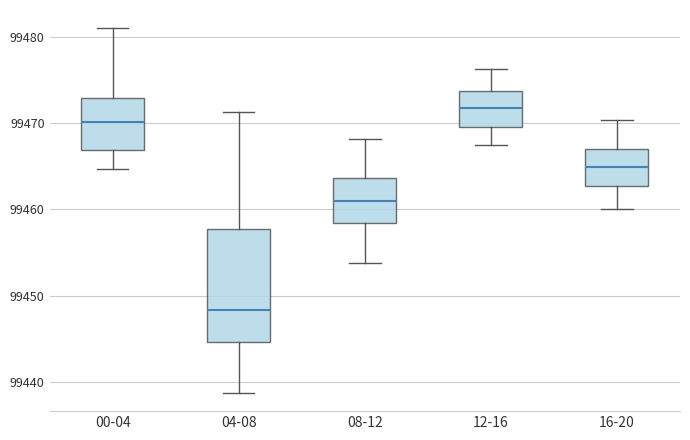

Reading left to right, read every box against the y-axis: the position of its median line, the range the box covers, and the ends of its whiskers. The values are not printed on the chart, so give them approximately, as read against the axis.

00-04: median 99470, box 99467 to 99473, whiskers 99465 to 99481
04-08: median 99448, box 99445 to 99458, whiskers 99439 to 99471
08-12: median 99461, box 99458 to 99464, whiskers 99454 to 99468
12-16: median 99472, box 99470 to 99474, whiskers 99468 to 99476
16-20: median 99465, box 99463 to 99467, whiskers 99460 to 99470